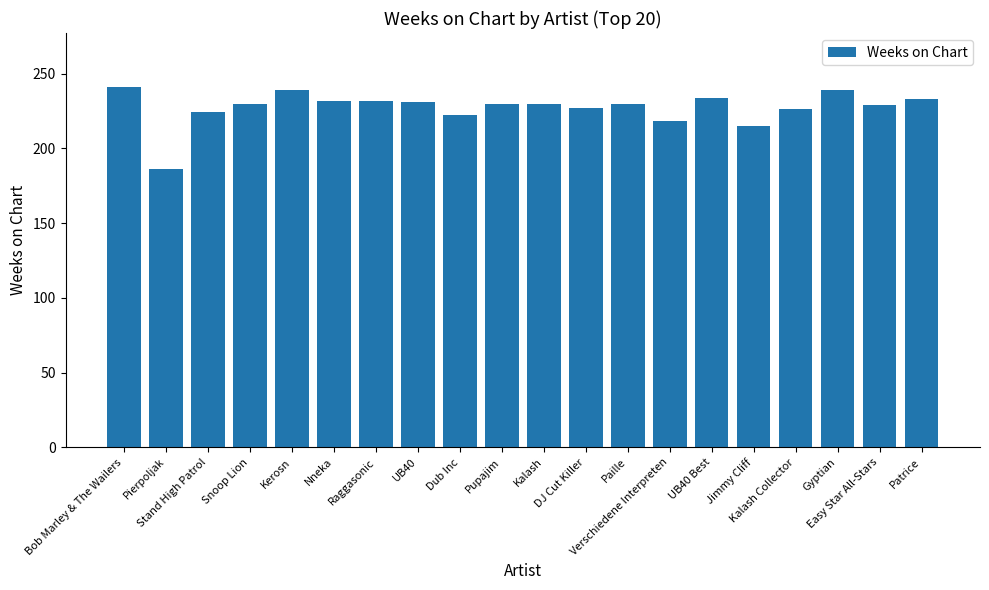

What is the difference between the second highest and minimum values?

53